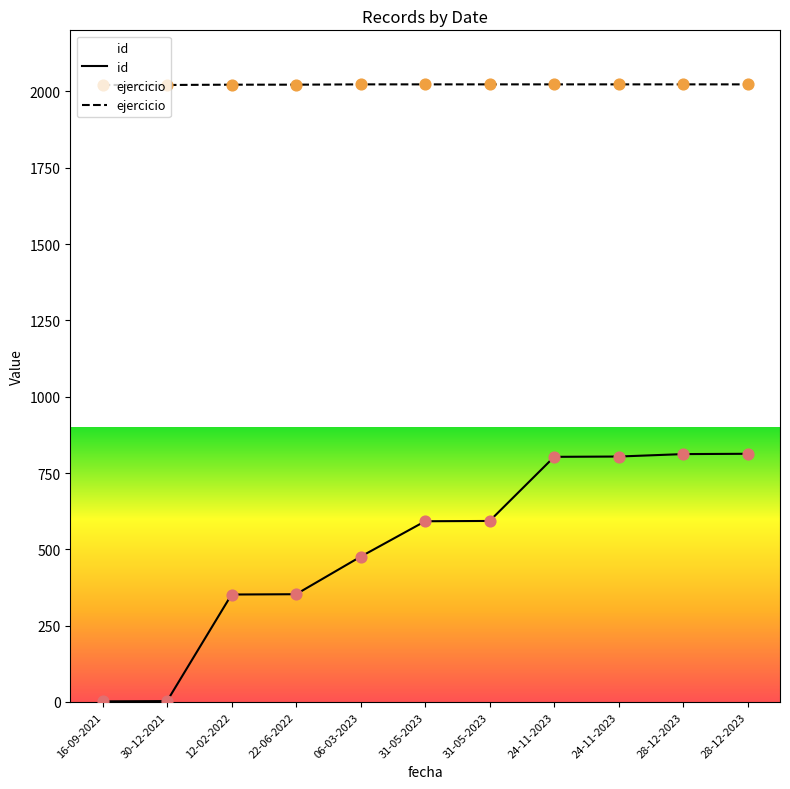

At which category is the sum across all series the highest?

28-12-2023